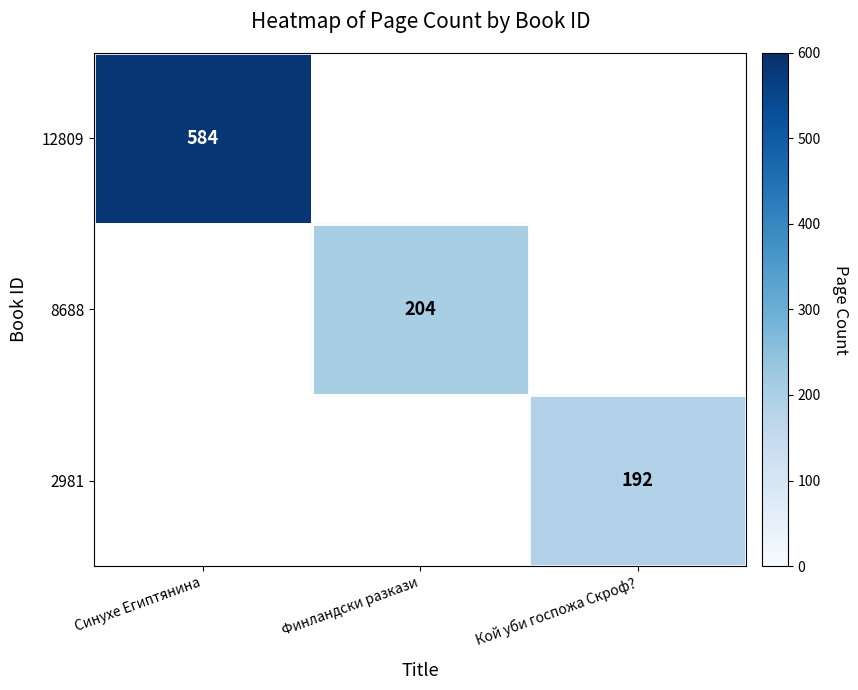

True or false: 8688 has a value of 204 at Финландски разкази.

True